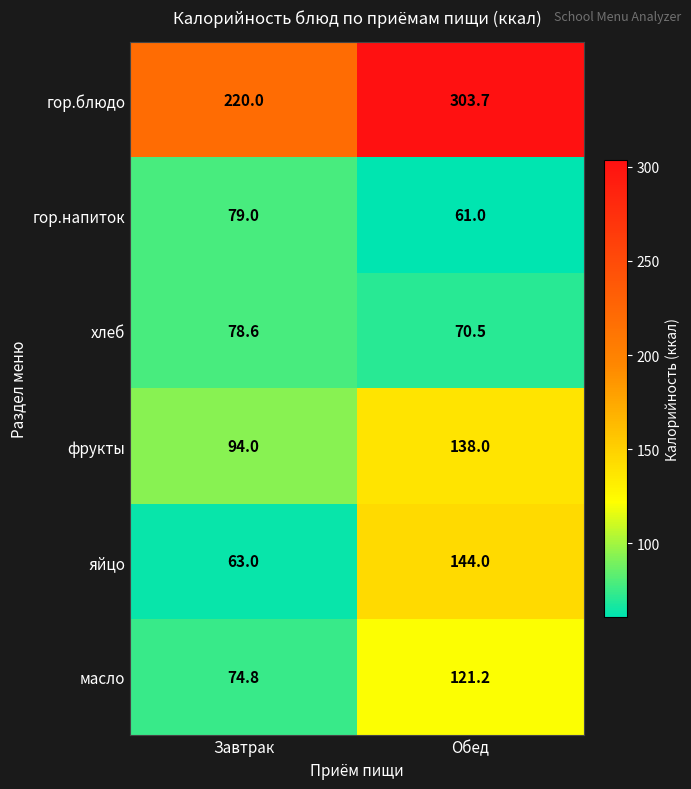

At which label is фрукты closest to 116?

Завтрак